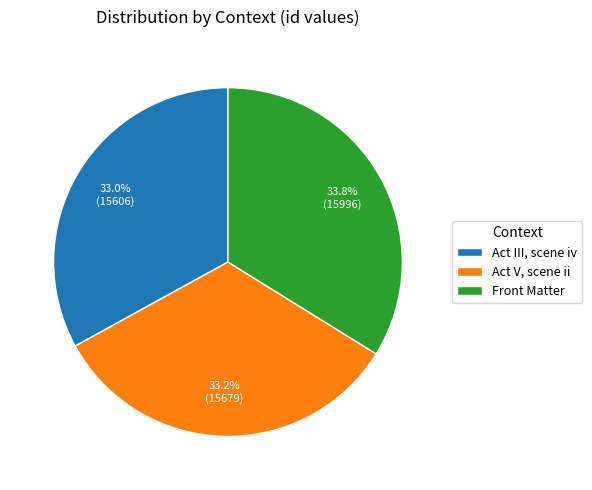

Does any single category account for the majority?

No